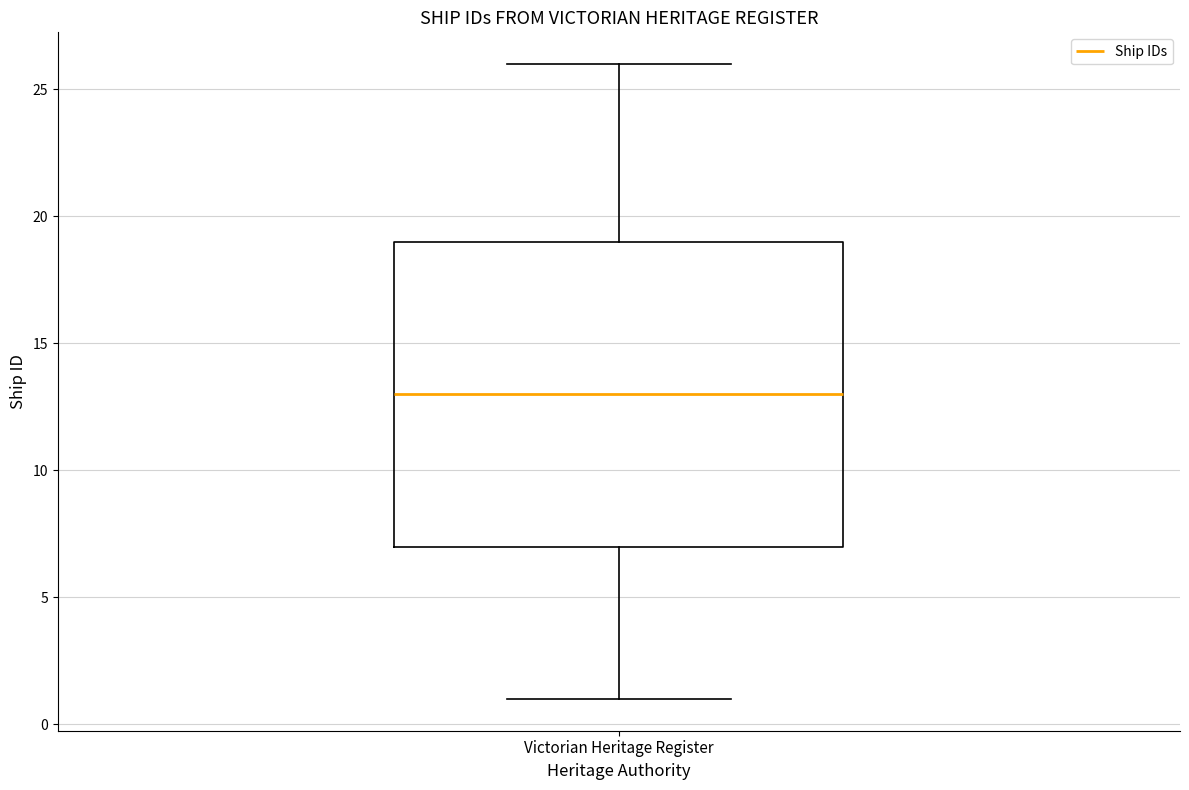

Where does the upper whisker of the box for Victorian Heritage Register end on the y-axis? The values are not printed on the chart, so give them approximately, as read against the axis.

26